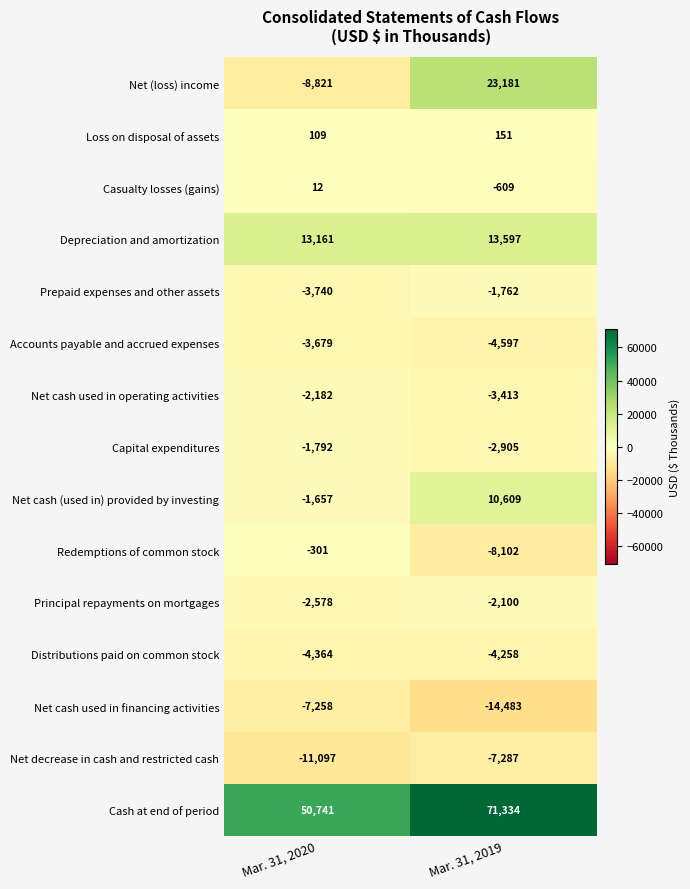

What is the average value of the Cash at end of period series?

61038